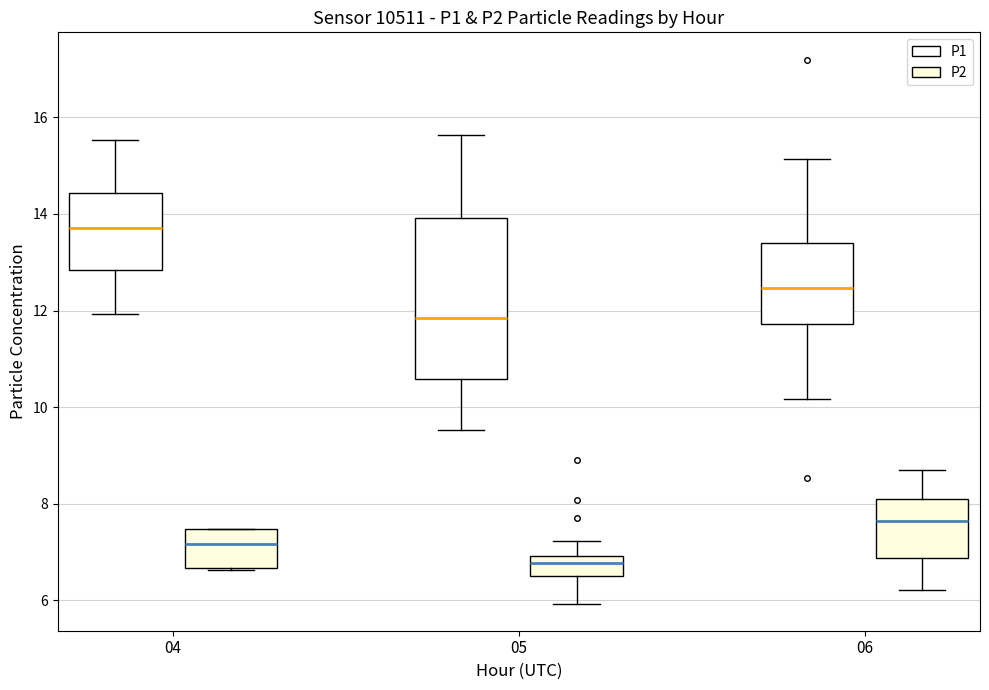

Reading left to right, read every box against the y-axis: the position of its median line, the range the box covers, and the ends of its whiskers. The values are not printed on the chart, so give them approximately, as read against the axis.

04 (P1): median 13.8, box 12.8 to 14.4, whiskers 12.0 to 15.6
04 (P2): median 7.2, box 6.6 to 7.4, whiskers 6.6 to 7.4
05 (P1): median 11.8, box 10.6 to 14.0, whiskers 9.6 to 15.6
05 (P2): median 6.8, box 6.6 to 7.0, whiskers 6.0 to 7.2
06 (P1): median 12.4, box 11.8 to 13.4, whiskers 10.2 to 15.2
06 (P2): median 7.6, box 6.8 to 8.2, whiskers 6.2 to 8.8